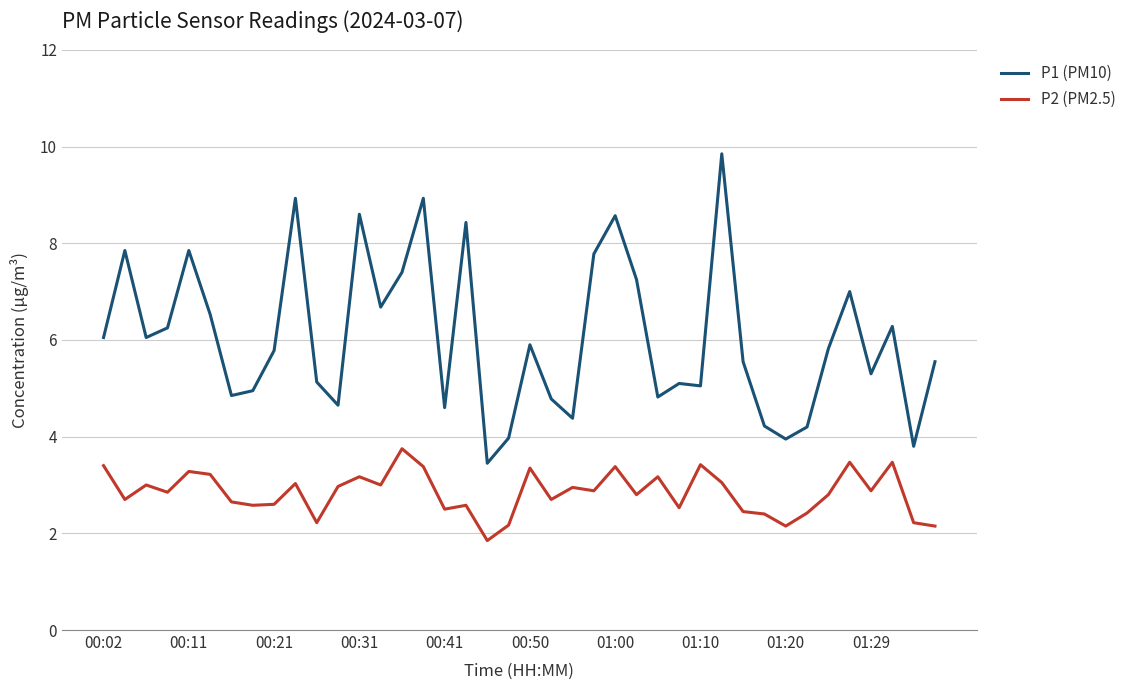

True or false: P1 (PM10) and P2 (PM2.5) cross at least once.

False